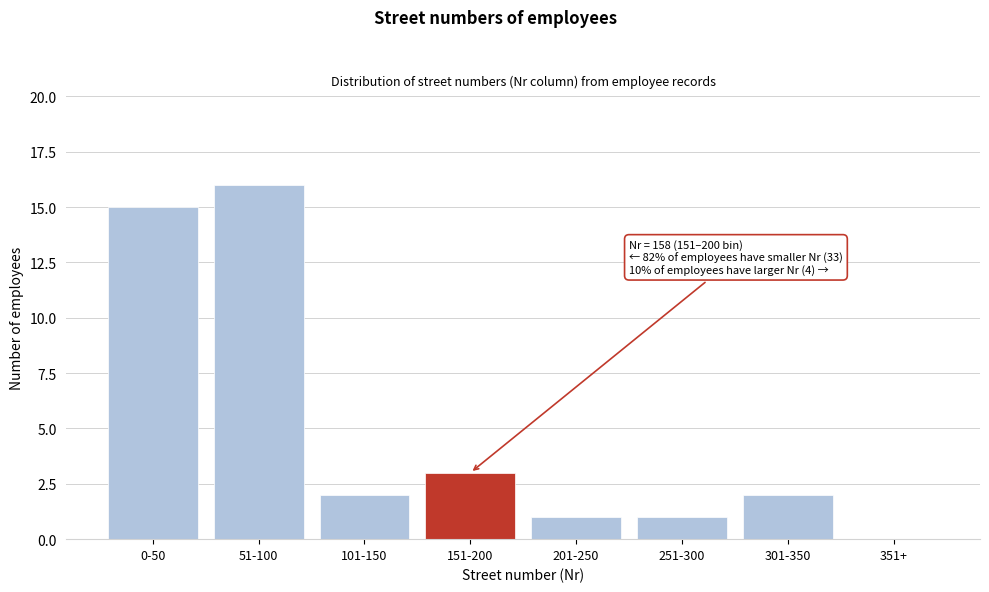

Reading right to left, extract all data points from this chart.

351+=0	301-350=2	251-300=1	201-250=1	151-200=3	101-150=2	51-100=16	0-50=15